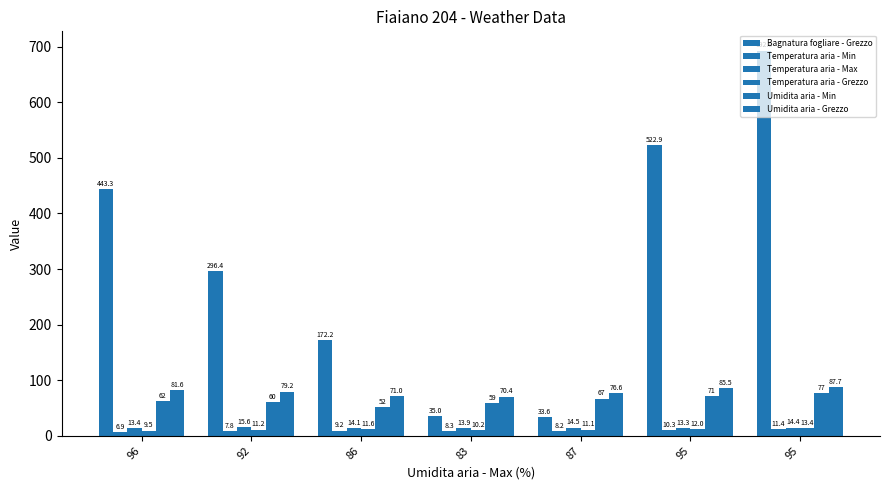

Reading left to right, list all the values displayed in this chart.

Bagnatura fogliare - Grezzo: 443.3	296.4	172.2	35.0	33.6	522.9	692.8
Temperatura aria - Min: 6.9	7.8	9.2	8.3	8.2	10.3	11.4
Temperatura aria - Max: 13.4	15.6	14.1	13.9	14.5	13.3	14.4
Temperatura aria - Grezzo: 9.5	11.2	11.6	10.2	11.1	12.0	13.4
Umidita aria - Min: 62.0	60.0	52.0	59.0	67.0	71.0	77.0
Umidita aria - Grezzo: 81.6	79.2	71.0	70.4	76.6	85.5	87.7